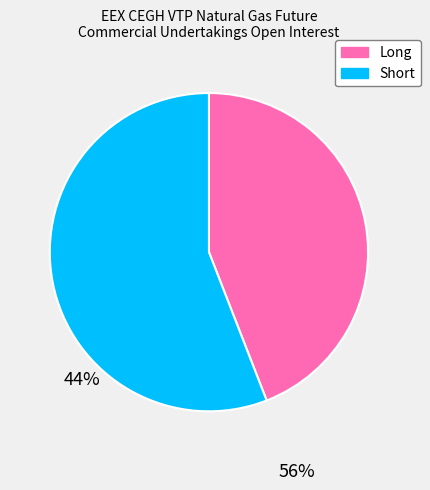

Which slice is the largest?

Short